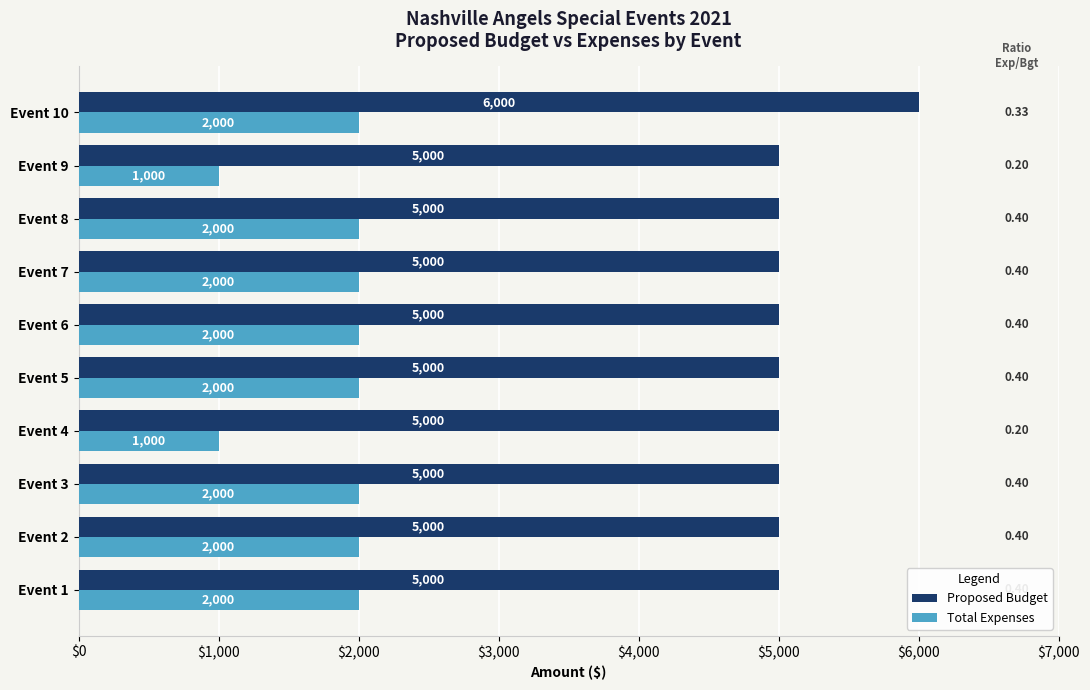

At which category is the sum across all series the highest?

Event 10